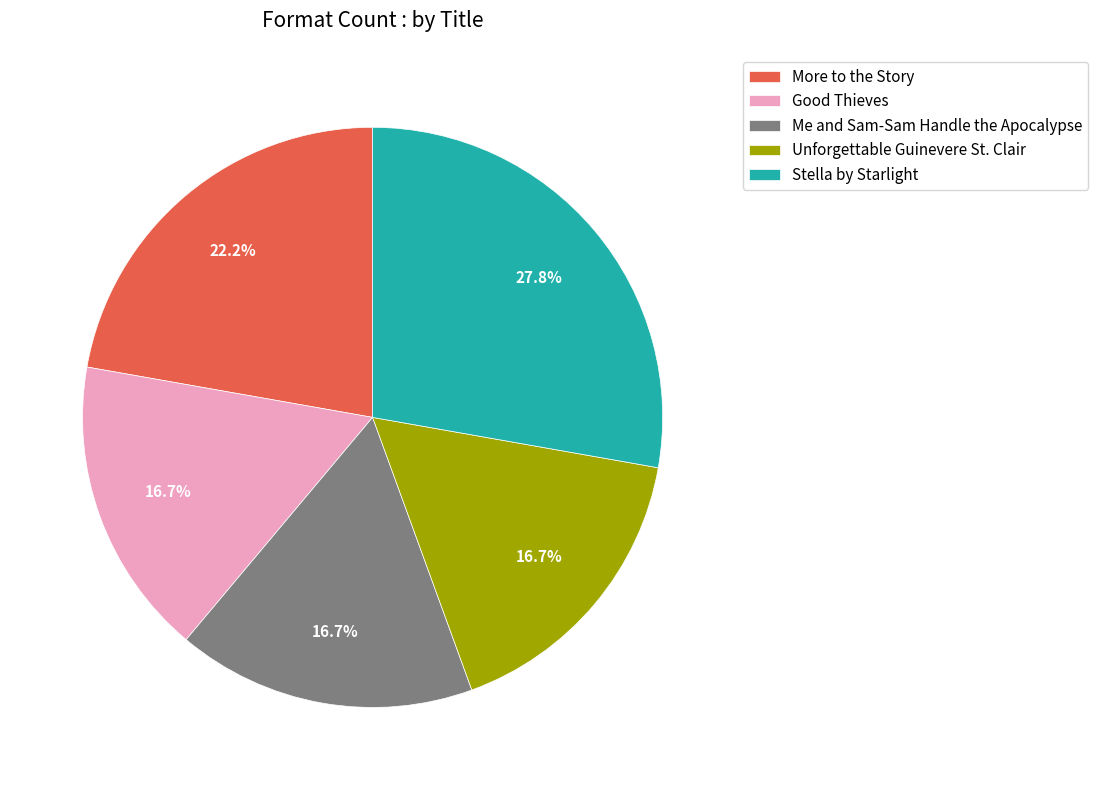

What percentage do Stella by Starlight and More to the Story together represent?

50.0%